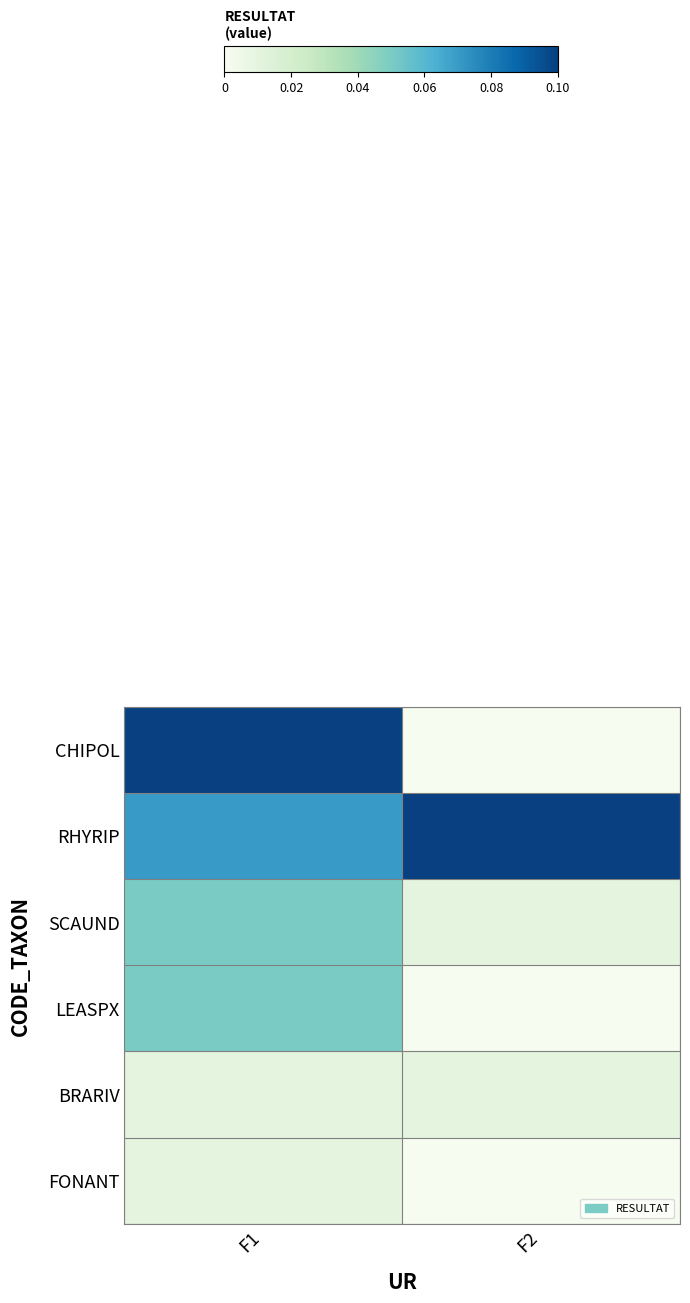

Between F1 and F2, which series saw the biggest shift?

row_0